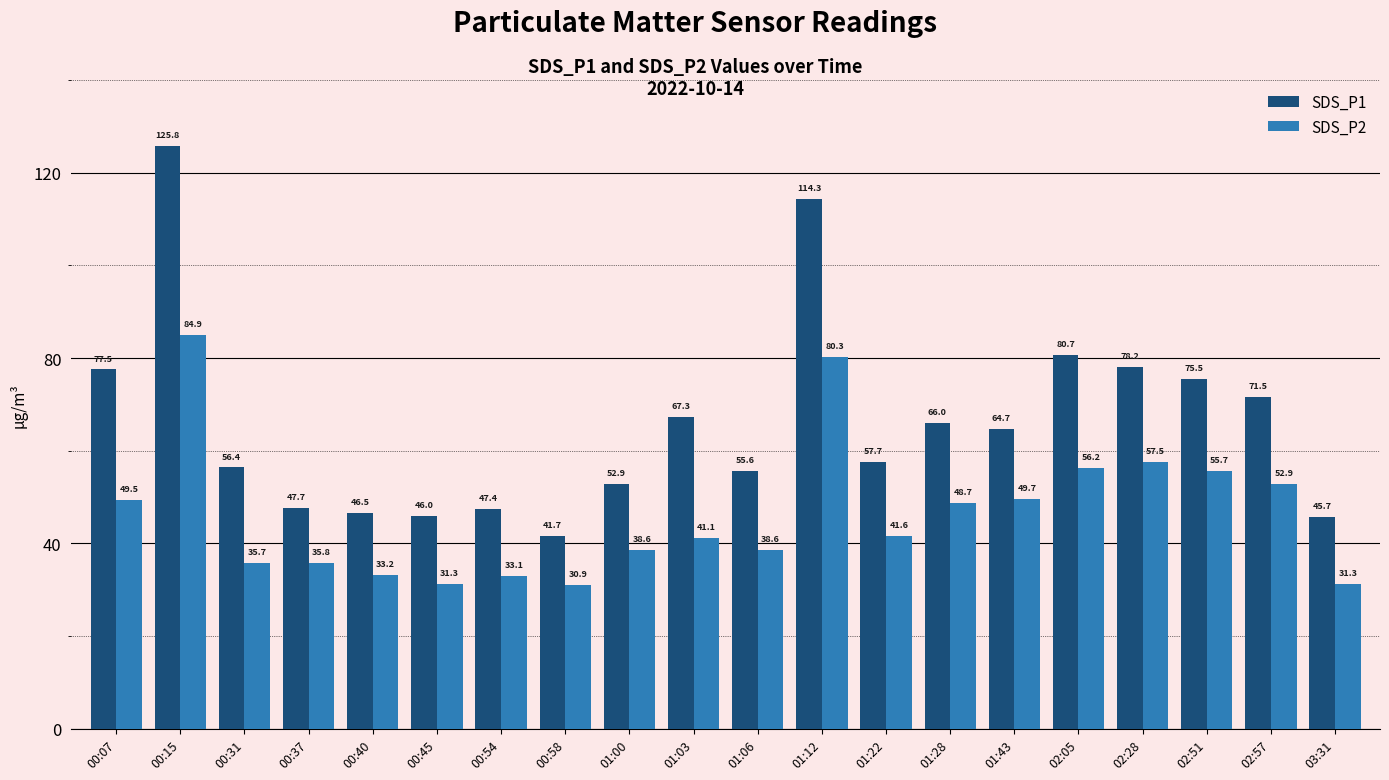

What is the approximate value of SDS_P1 at 00:45?

46.0